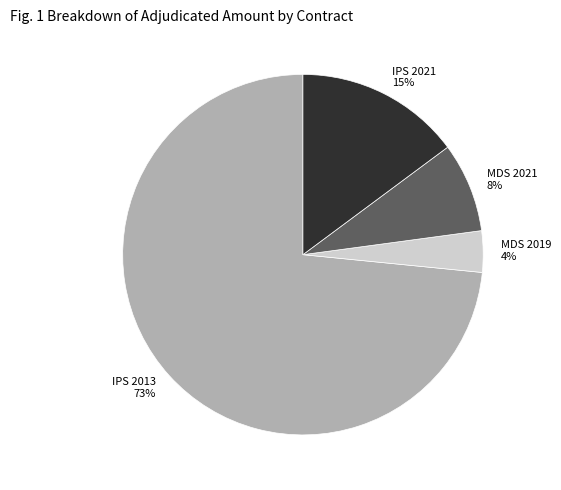

To the nearest percent, what is the average slice percentage?

25%